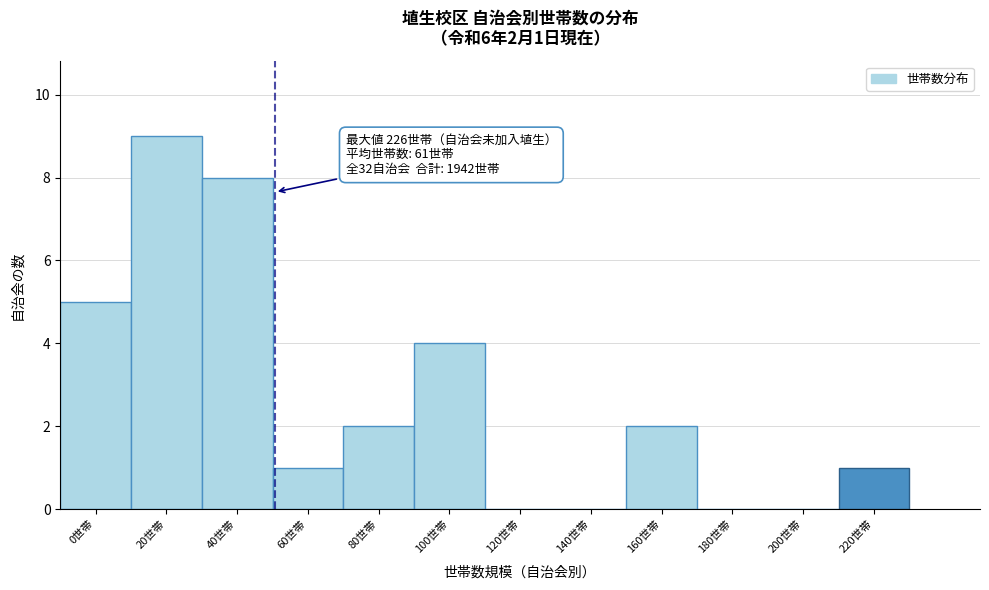

Reading right to left, what are all the values shown in this chart?

220世帯=1	200世帯=0	180世帯=0	160世帯=2	140世帯=0	120世帯=0	100世帯=4	80世帯=2	60世帯=1	40世帯=8	20世帯=9	0世帯=5